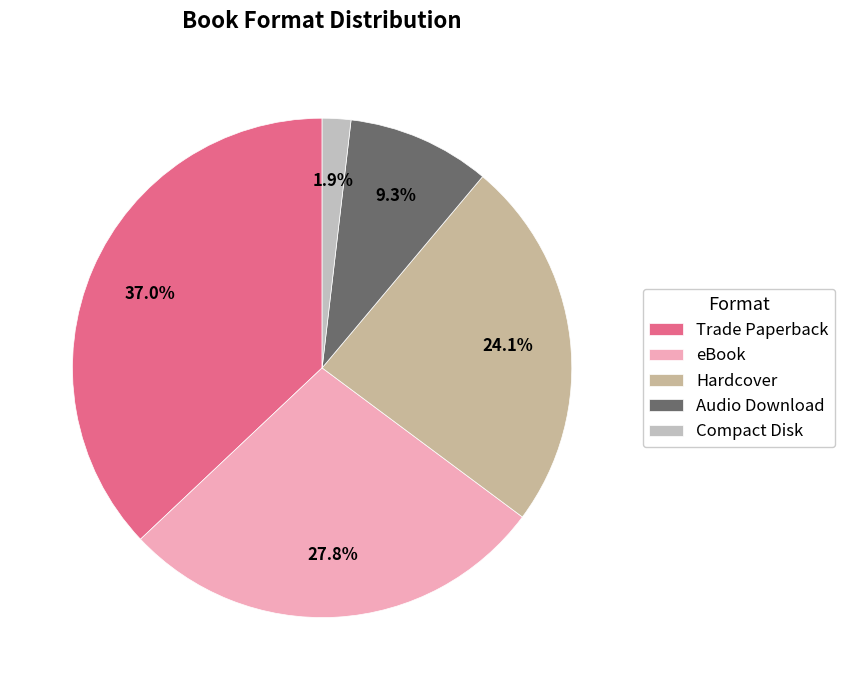

Is there a majority slice in this chart?

No